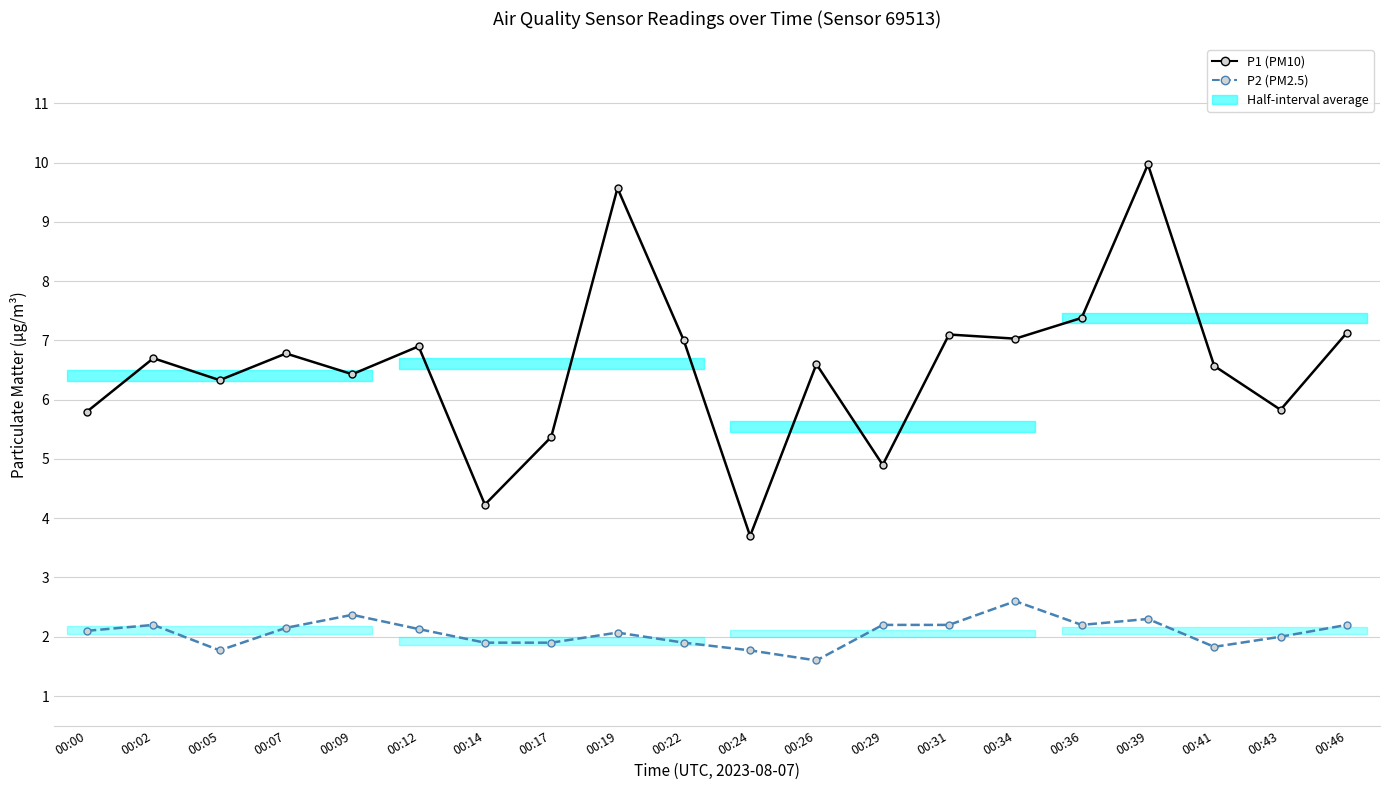

How many series are shown in this chart?

2